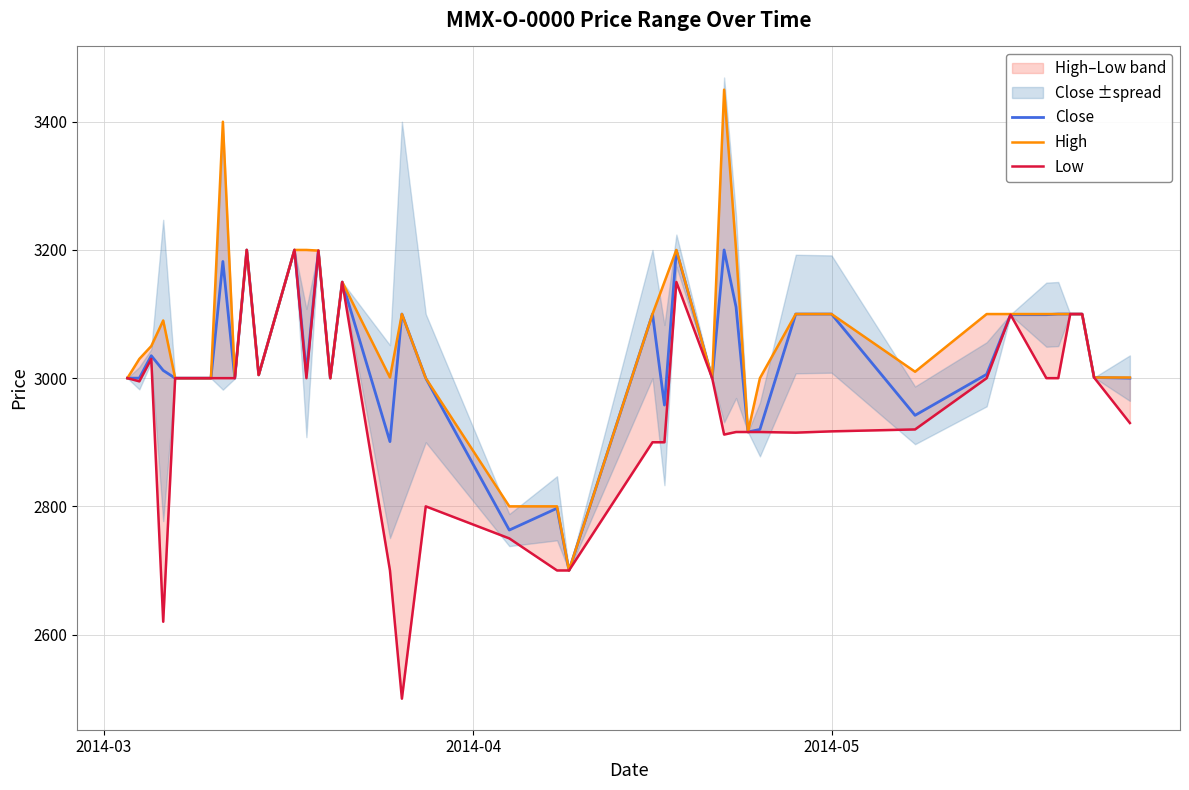

Reading left to right, list all the values displayed in this chart.

Close: 3000	3000	3035	3012	3000	3000	3182	3000	3200	3005	3200	3008	3199	3000	3150	2901	3100	3000	2763	2797	2700	3100	2958	3199	3000	3200	3111	2916	2920	3100	3100	2942	3006	3099	3099	3100	3100	3100	3001	3000
High: 3000	3030	3050	3090	3000	3000	3400	3001	3200	3005	3200	3200	3199	3000	3150	3001	3100	3000	2800	2800	2700	3100	3150	3200	3000	3450	3200	2916	3000	3100	3100	3010	3100	3100	3100	3100	3100	3100	3001	3001
Low: 3000	2995	3030	2620	3000	3000	3000	3000	3200	3005	3200	3000	3199	3000	3150	2700	2500	2800	2750	2700	2700	2900	2900	3150	3000	2912	2916	2916	2916	2915	2917	2920	3000	3099	3000	3000	3100	3100	3001	2930